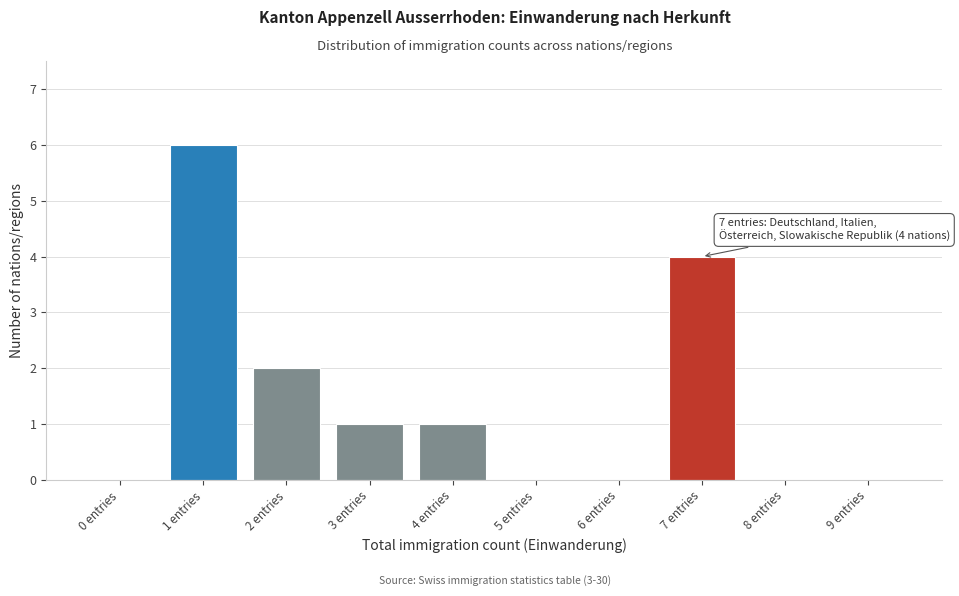

Reading right to left, extract all data points from this chart.

9 entries=0	8 entries=0	7 entries=4	6 entries=0	5 entries=0	4 entries=1	3 entries=1	2 entries=2	1 entries=6	0 entries=0